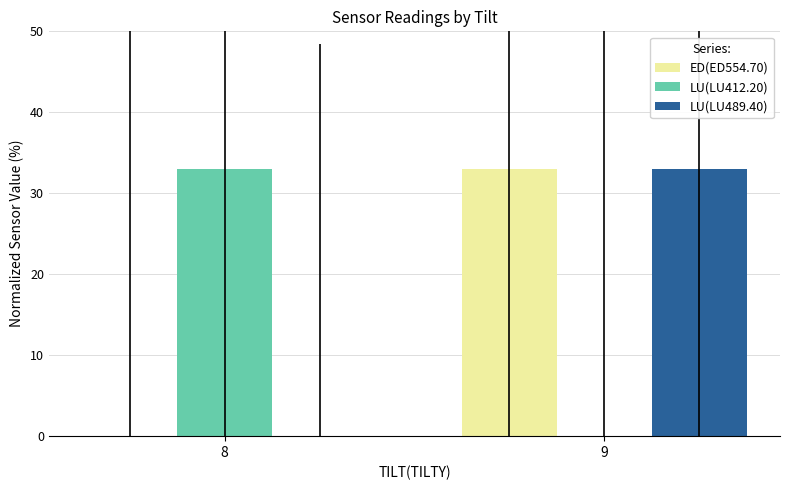

Is it true that ED(ED554.70) equals 11 at 9?

False